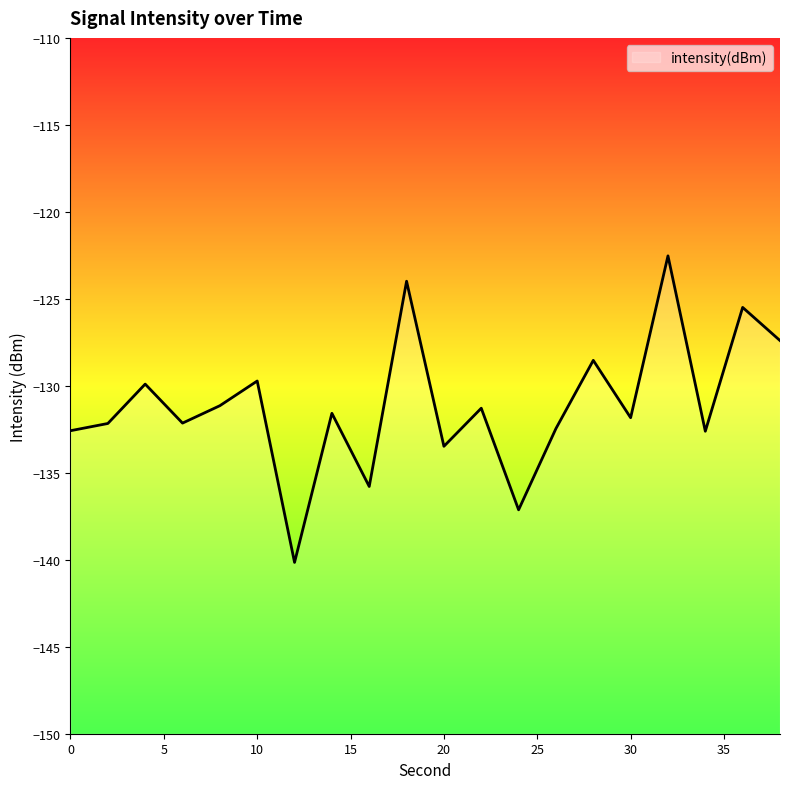

How many data points does each series have?

20